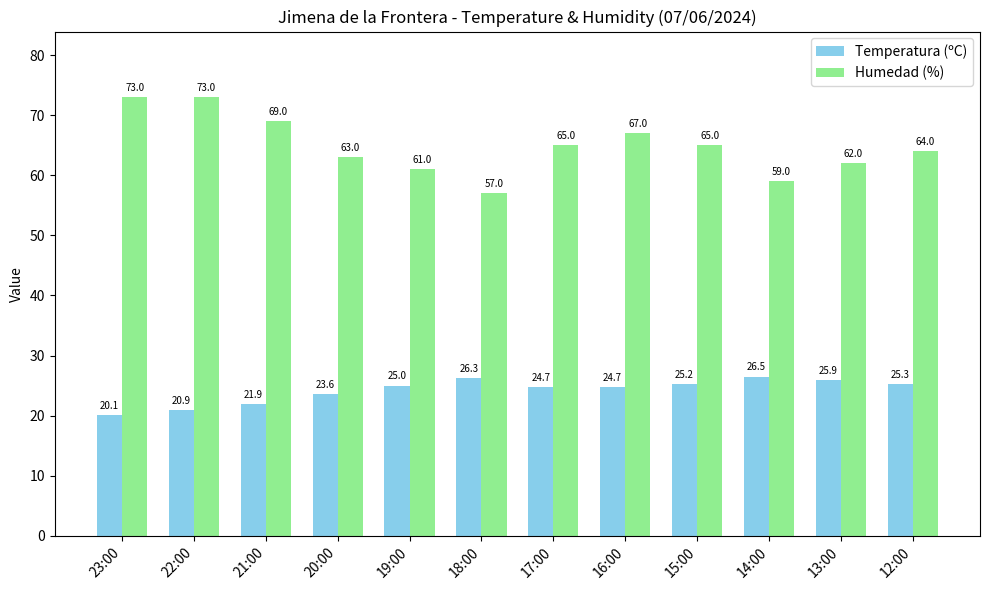

The value of Humedad (%) at 17:00 is 34.2. True or false?

False